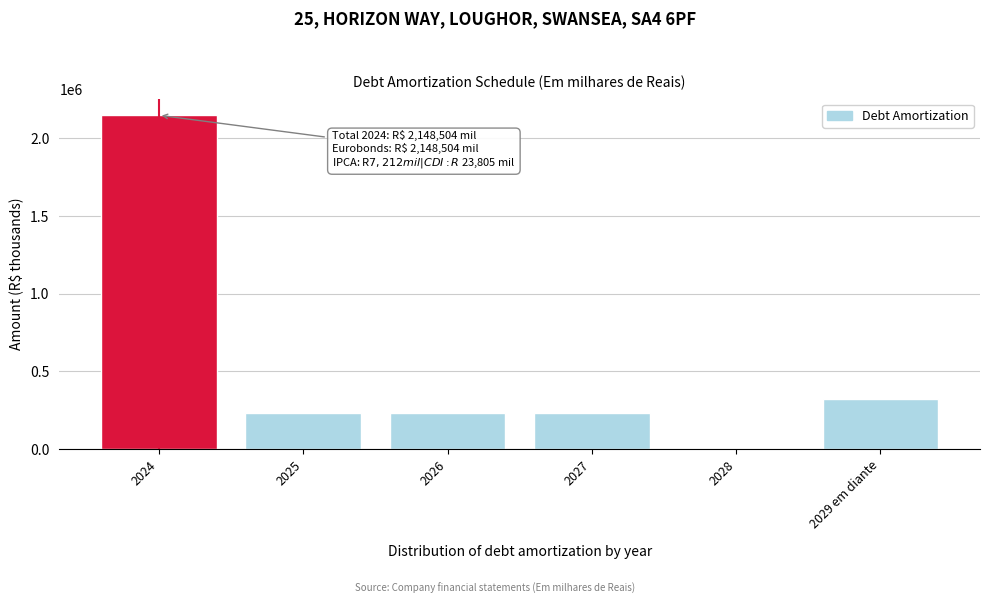

Reading left to right, extract all data points from this chart.

2024=2148504	2025=233333	2026=233333	2027=233333	2028=0	2029 em diante=324796